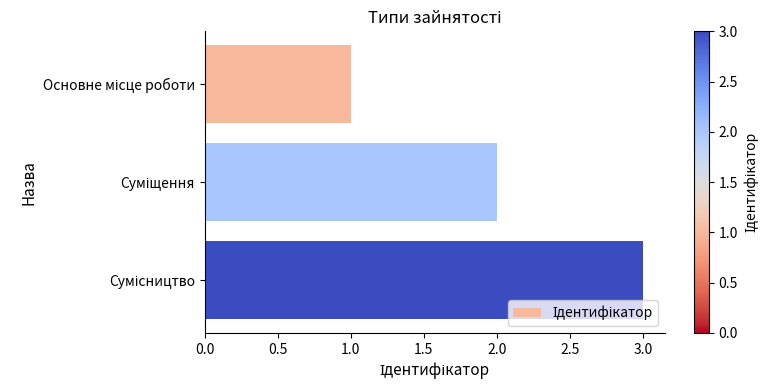

What is the sum of all values?

6